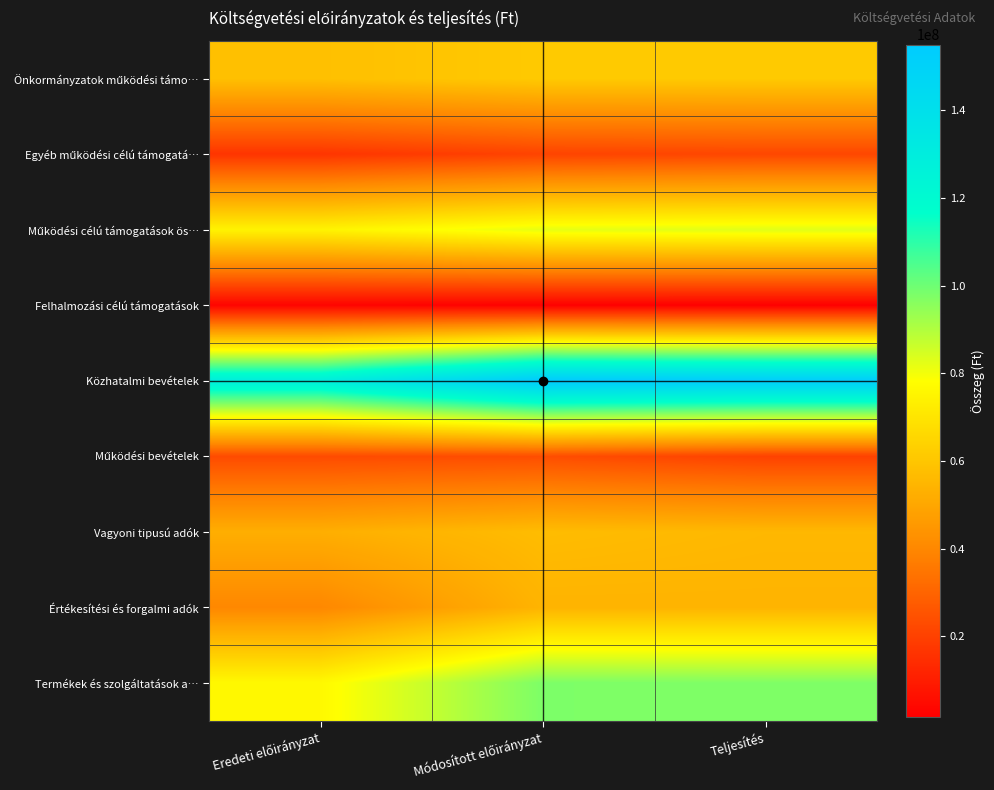

Count the number of data series in this chart.

9